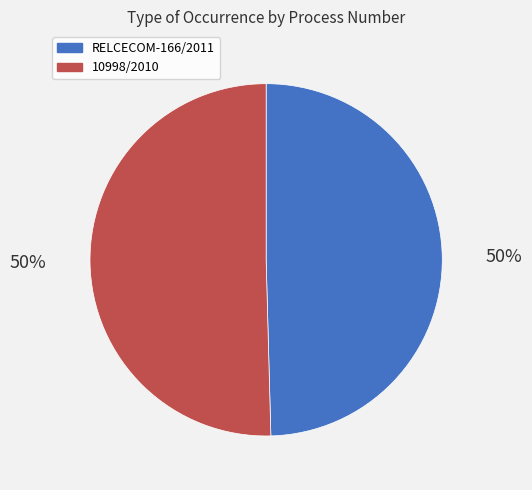

To the nearest percent, what is the average slice percentage?

50%